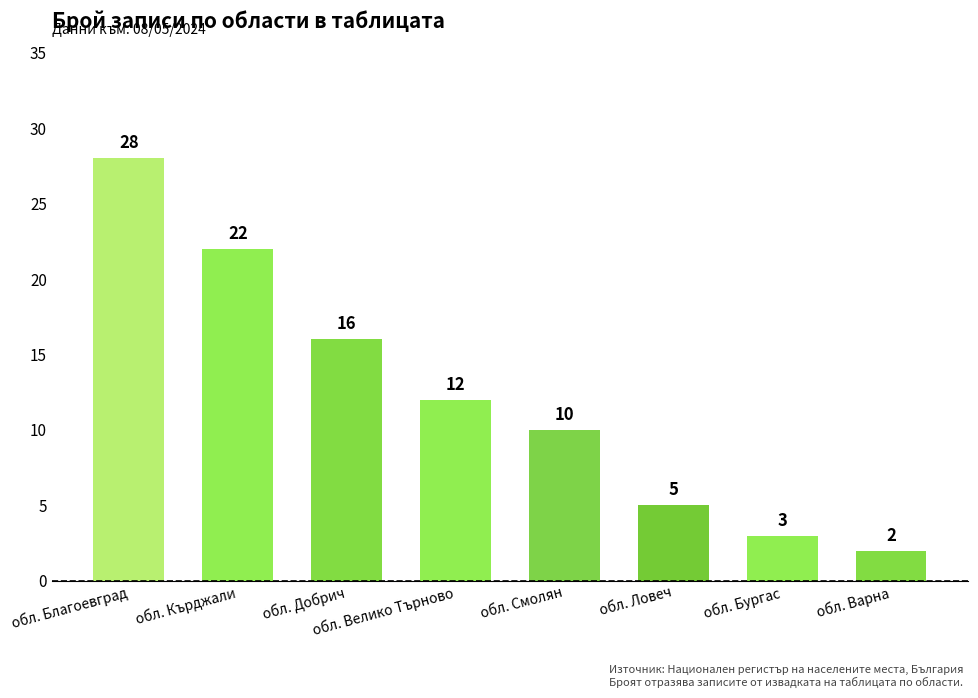

Reading left to right, what are all the values shown in this chart?

28	22	16	12	10	5	3	2